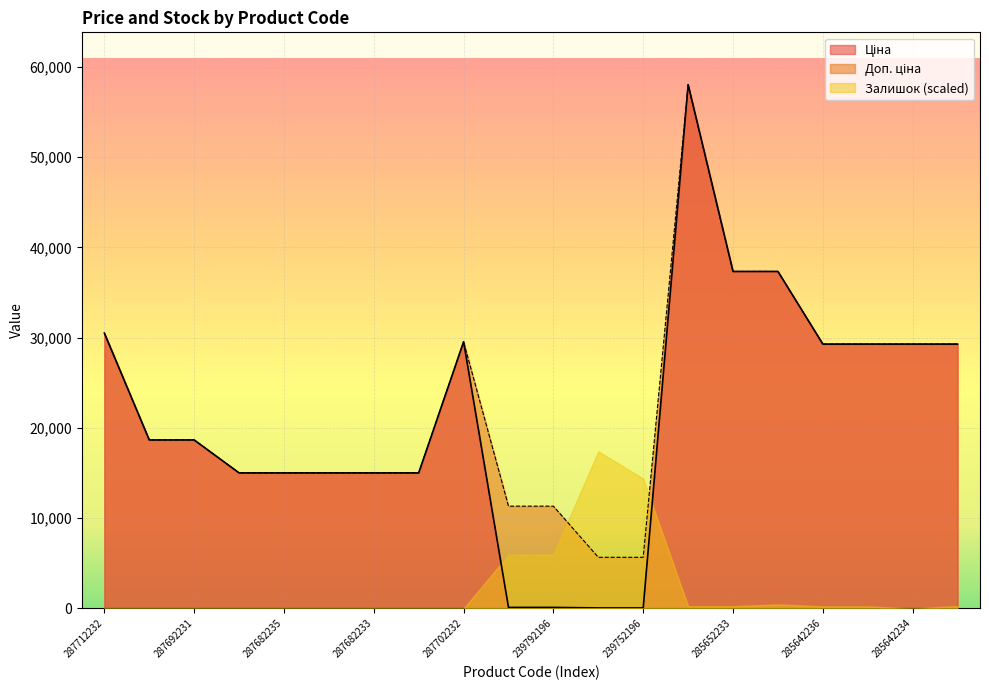

What is the sum of the Доп. ціна values at 239752196 and 287682236?

20686.2